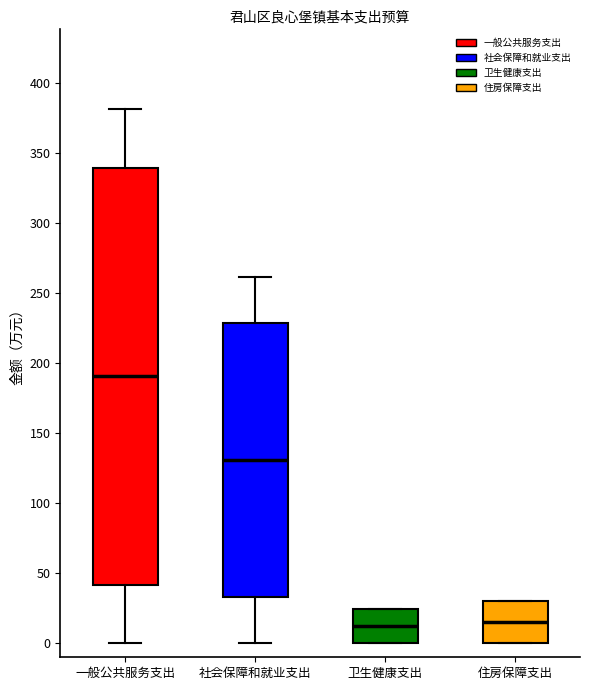

Where is the lower edge of the box for 住房保障支出 on the y-axis? The values are not printed on the chart, so give them approximately, as read against the axis.

0